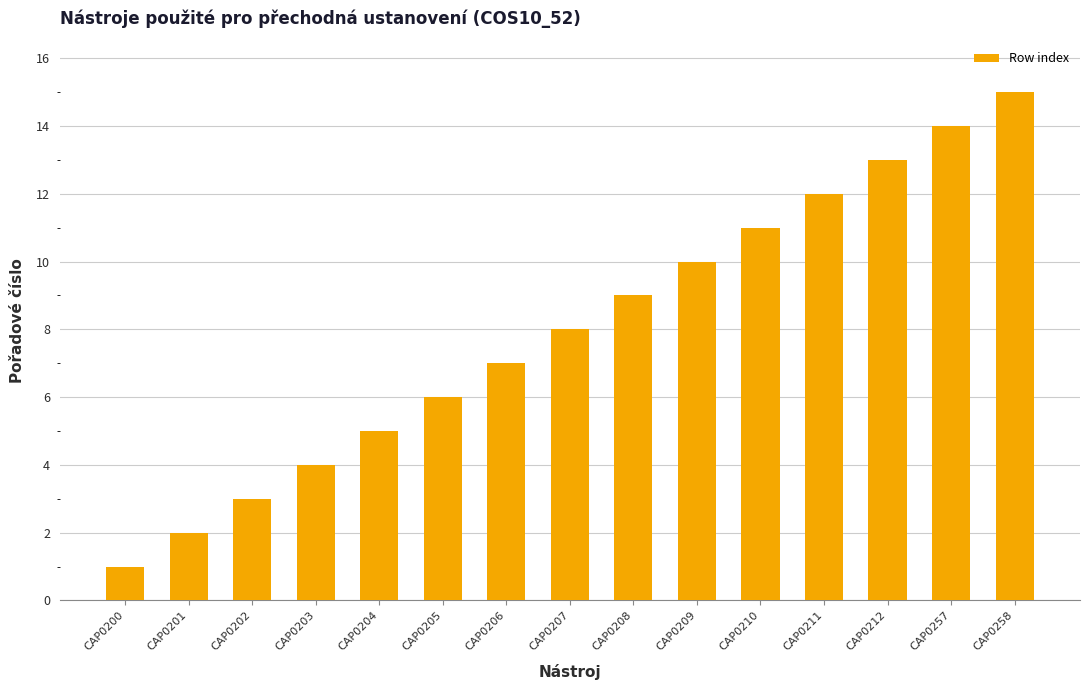

Reading right to left, what are all the values shown in this chart?

CAP0258=15	CAP0257=14	CAP0212=13	CAP0211=12	CAP0210=11	CAP0209=10	CAP0208=9	CAP0207=8	CAP0206=7	CAP0205=6	CAP0204=5	CAP0203=4	CAP0202=3	CAP0201=2	CAP0200=1